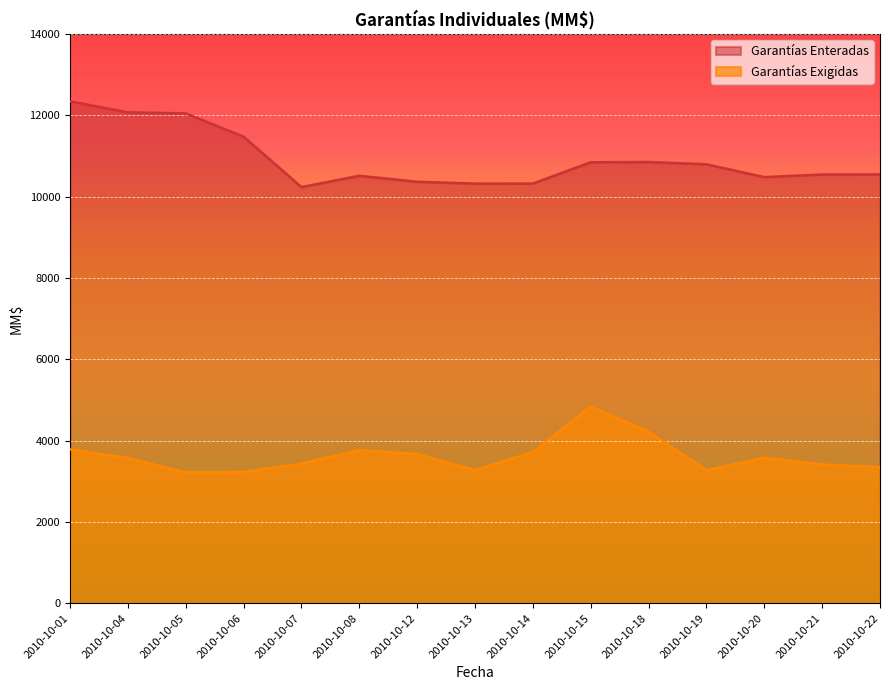

Which series changed the most between 2010-10-07 and 2010-10-12?

Garantías Exigidas